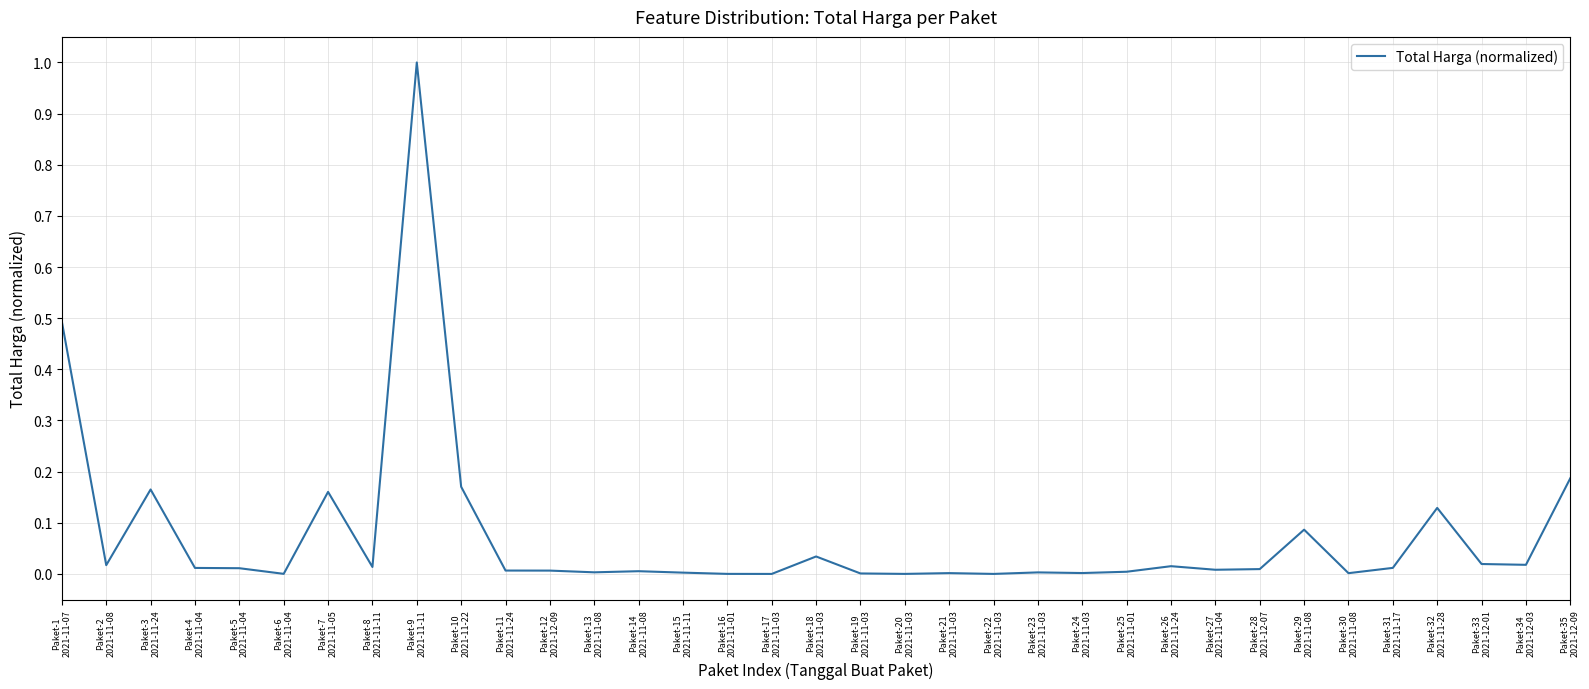

What is the maximum value shown in the chart?

1.0